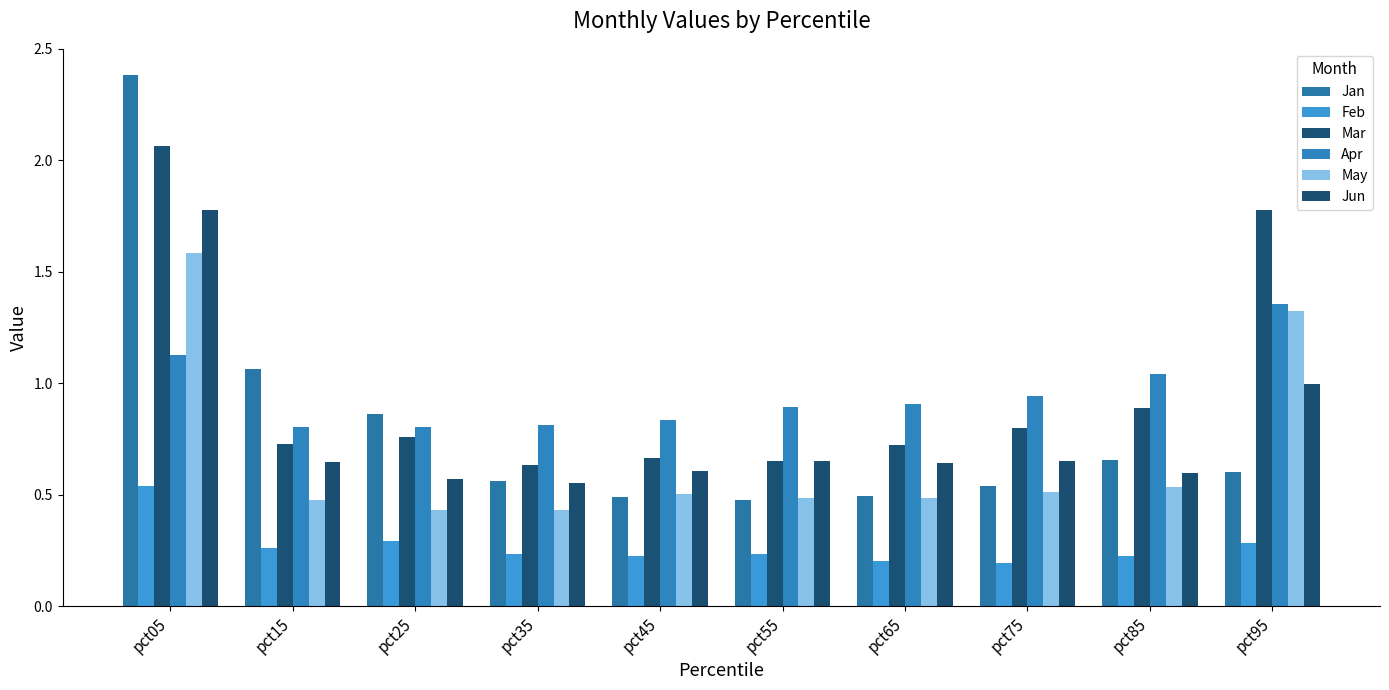

Are the bars grouped side by side (vs. stacked)?

Yes